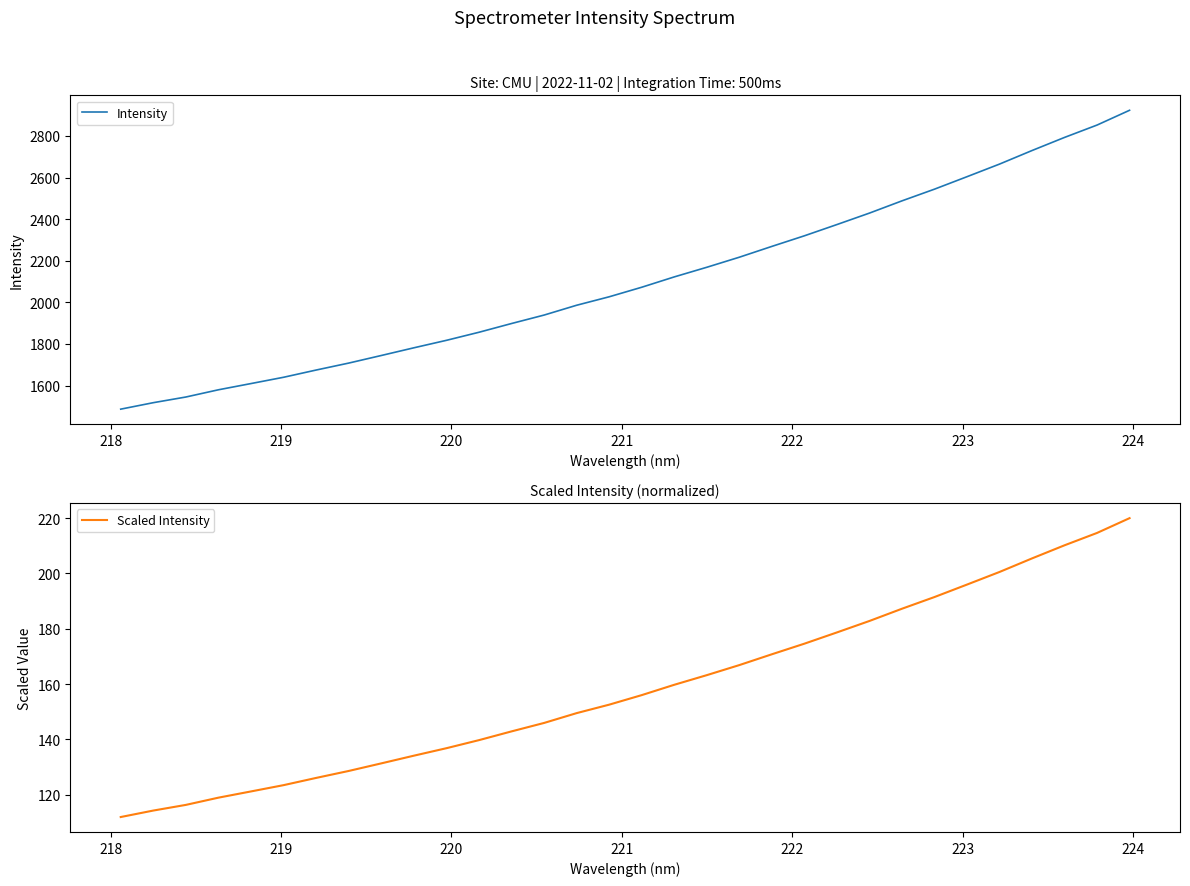

What is the lowest value of the Scaled Intensity series?

111.9